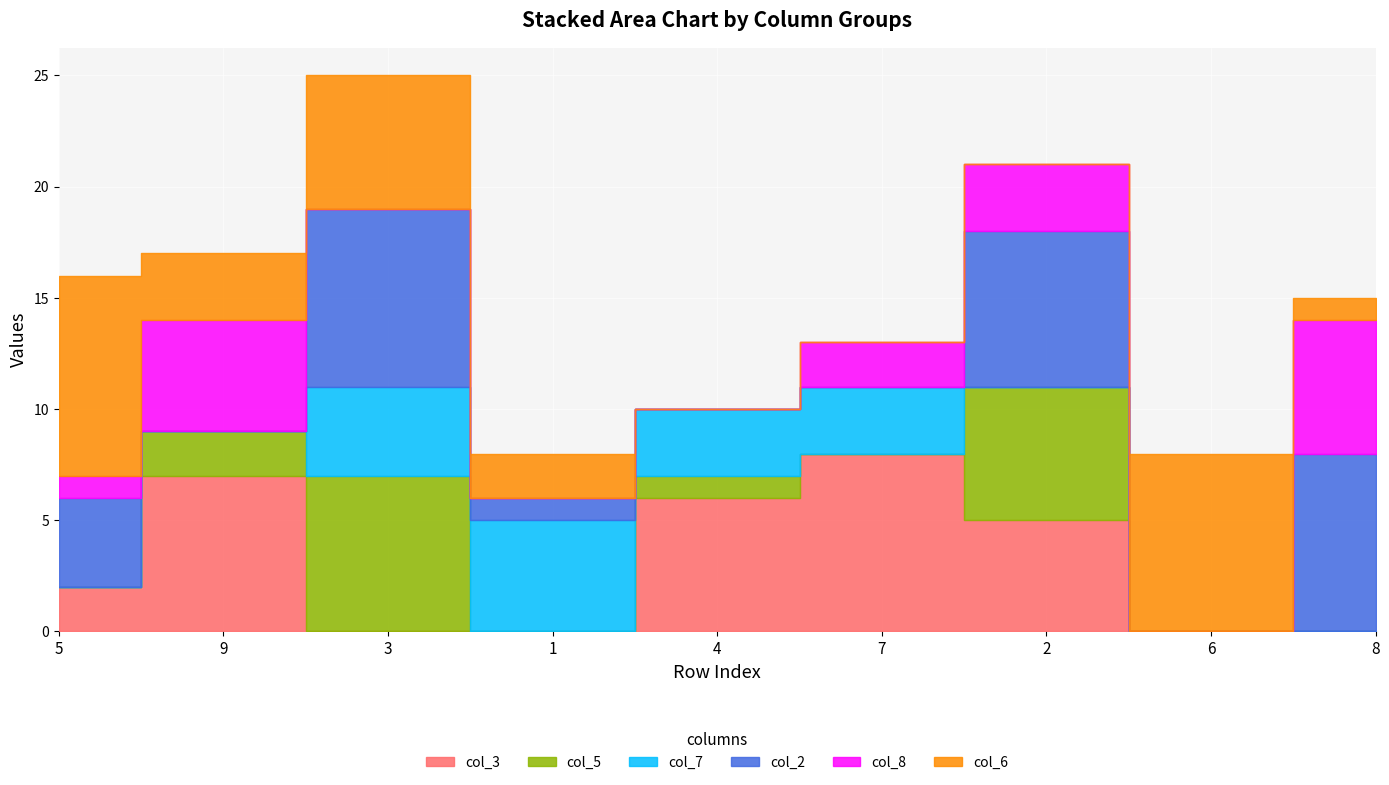

What is the difference between the highest and lowest values at 6?

8